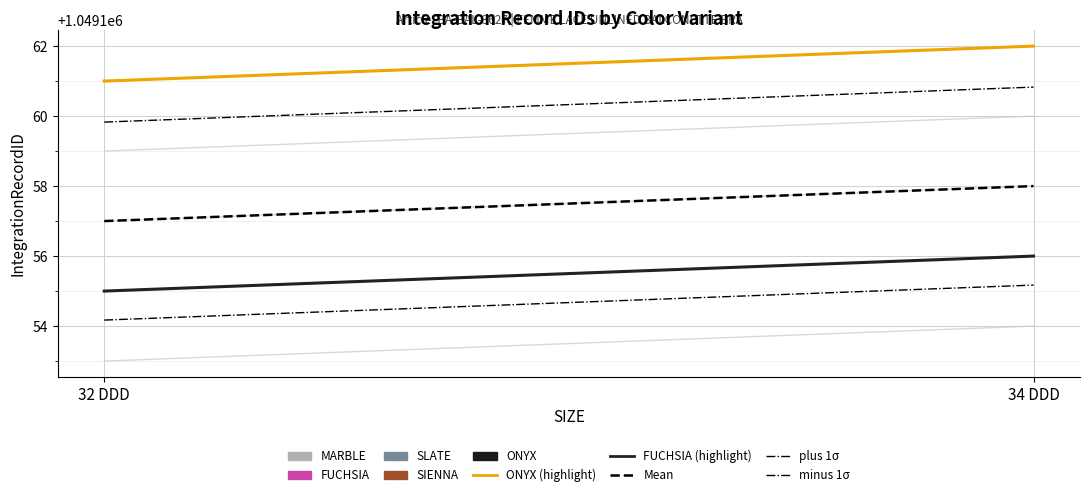

What is the difference between the MARBLE values at 34 DDD and 32 DDD?

1